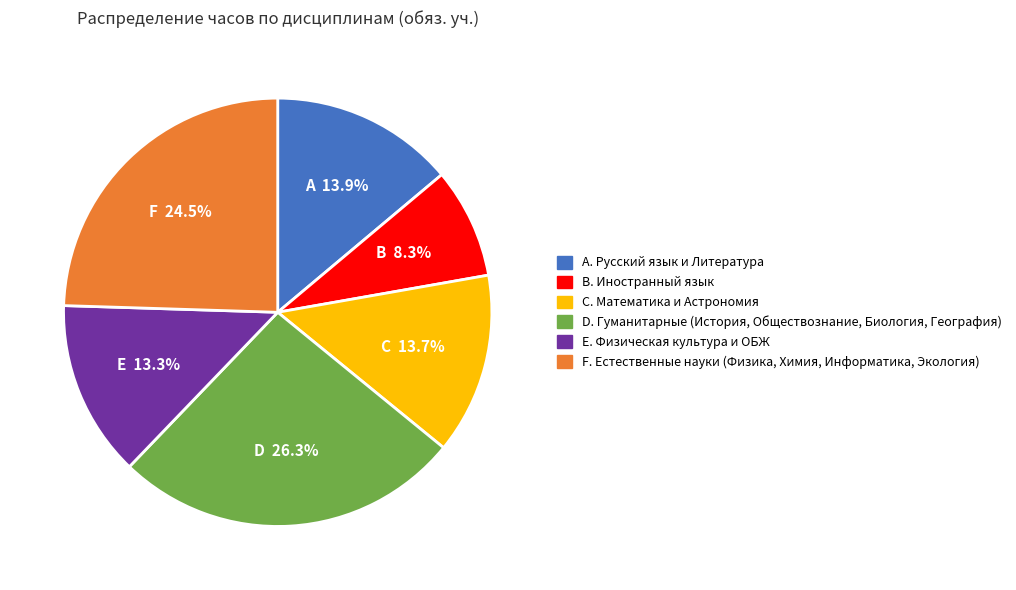

Does any single category account for the majority?

No